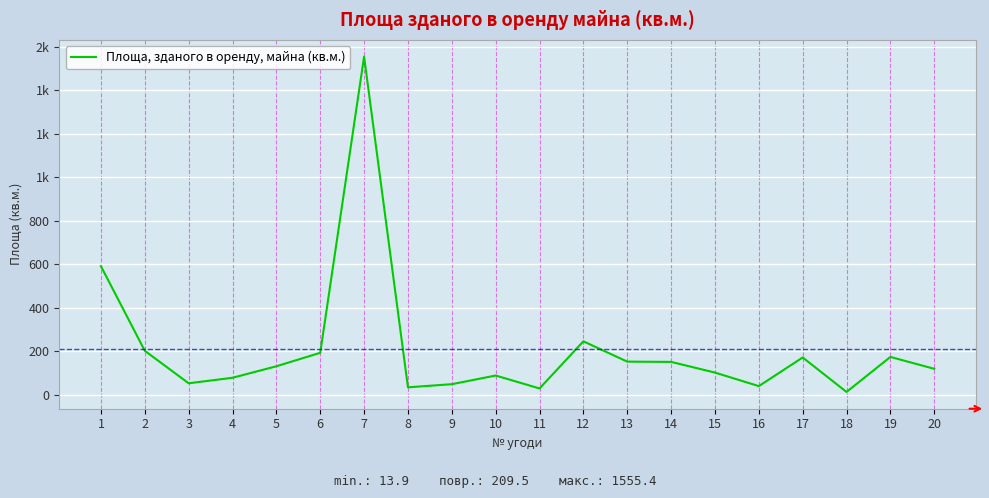

Is this an area chart (filled region under the line)?

No